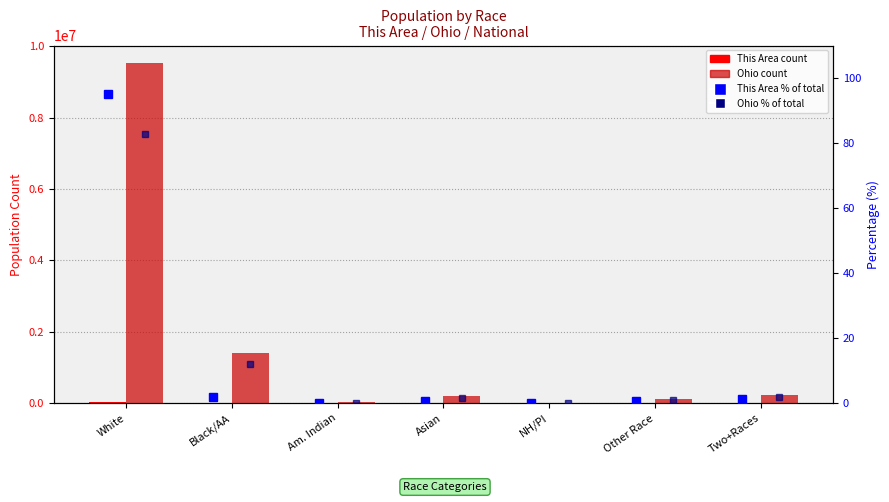

What are all the series names shown in the legend?

This Area (count), Ohio (count), This Area % of total, Ohio % of total